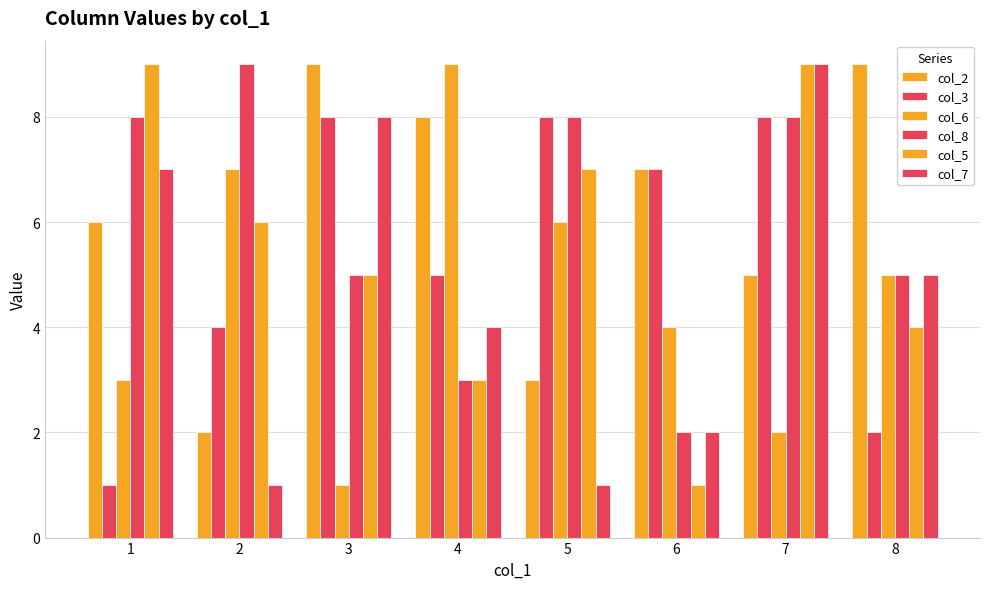

What is the difference between the second highest and minimum values in the col_2 series?

7